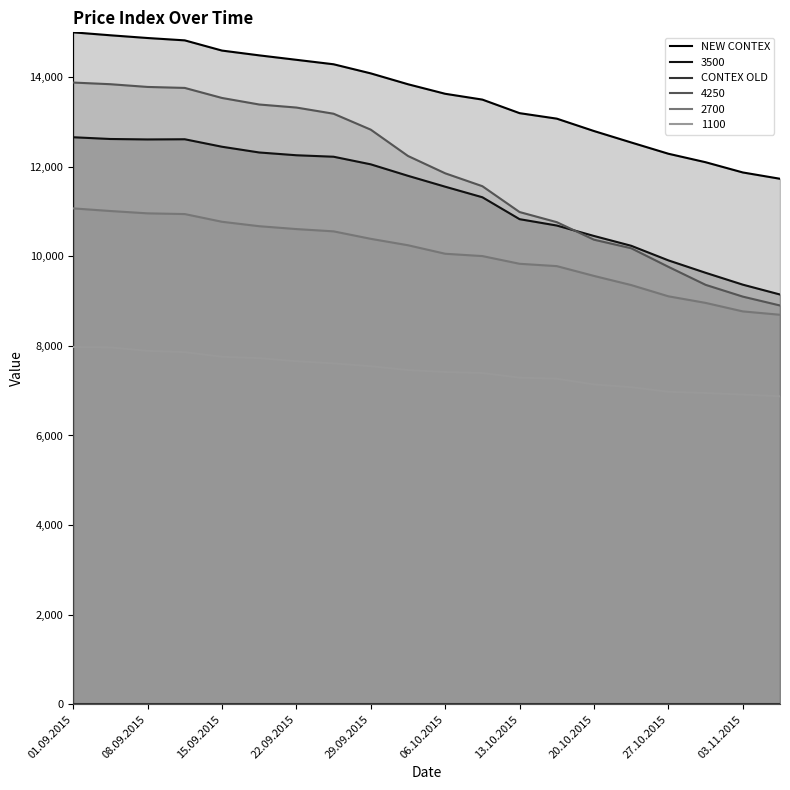

True or false: 2700 and 1100 cross at least once.

False